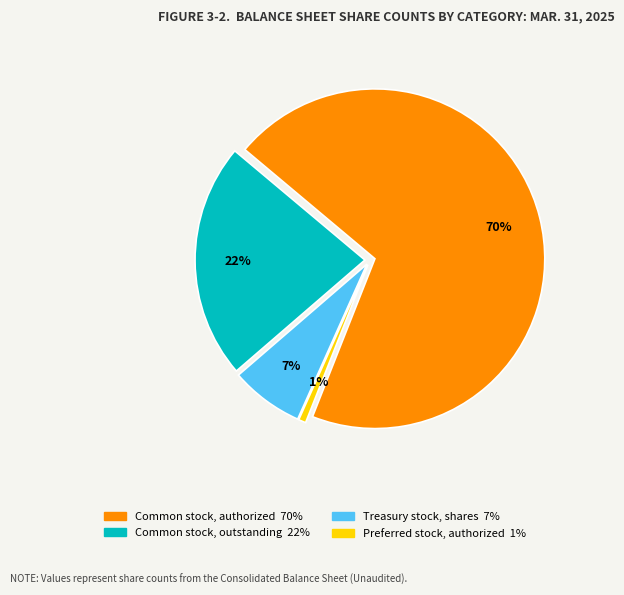

What portion of the pie excludes Treasury stock, shares?

93.0%